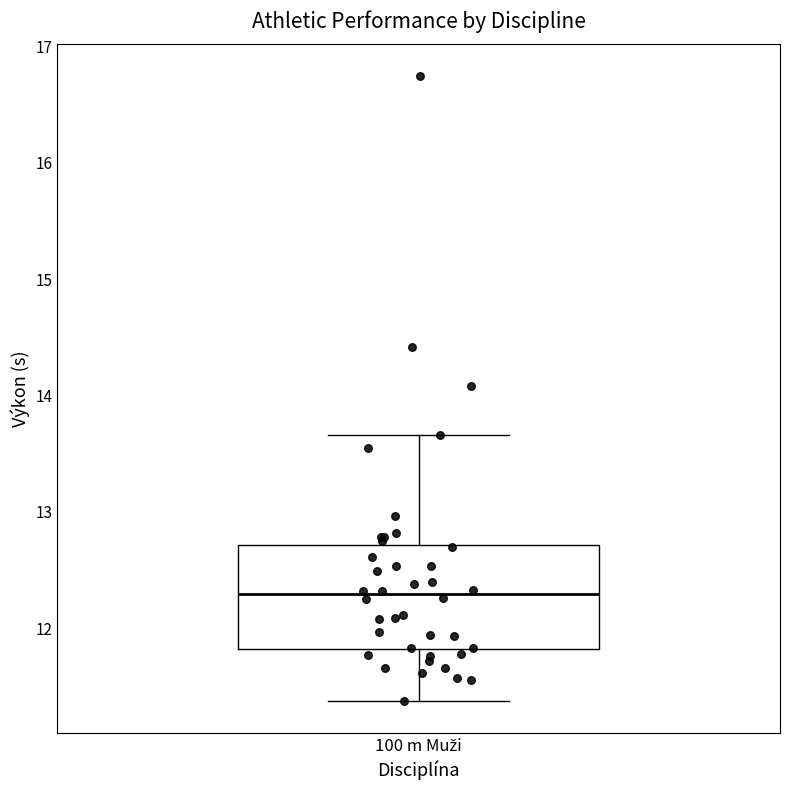

Where does the lower whisker of the box for 100 m Muži end on the y-axis? The values are not printed on the chart, so give them approximately, as read against the axis.

11.4